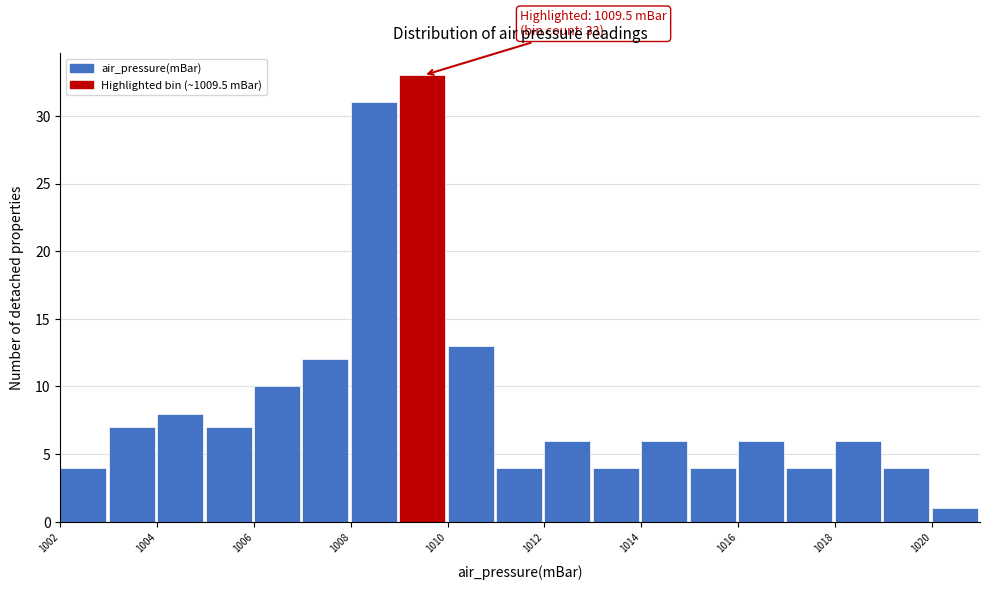

Which range on the x-axis has the tallest bar?

1009 to 1010